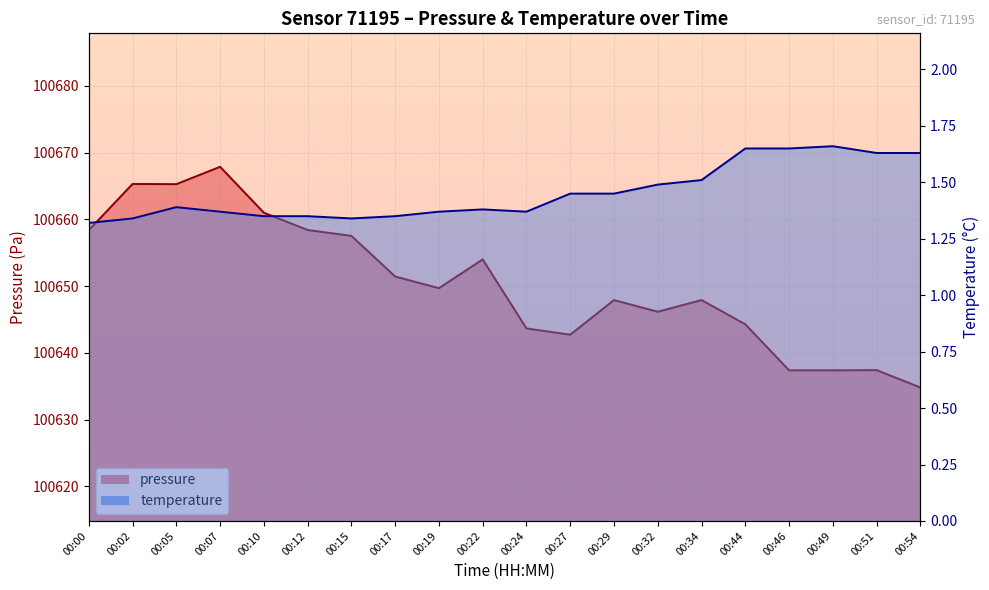

How many interior local valleys does the pressure series have?

4